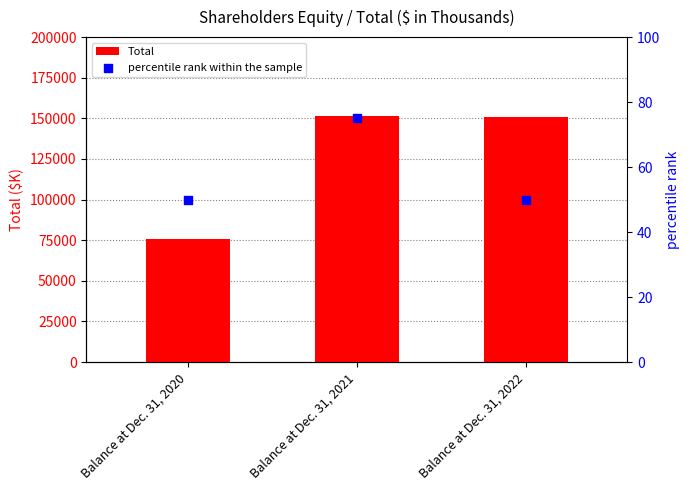

Is the value of Total at Balance at Dec. 31, 2021 greater than the value of percentile rank within the sample at Balance at Dec. 31, 2022?

Yes